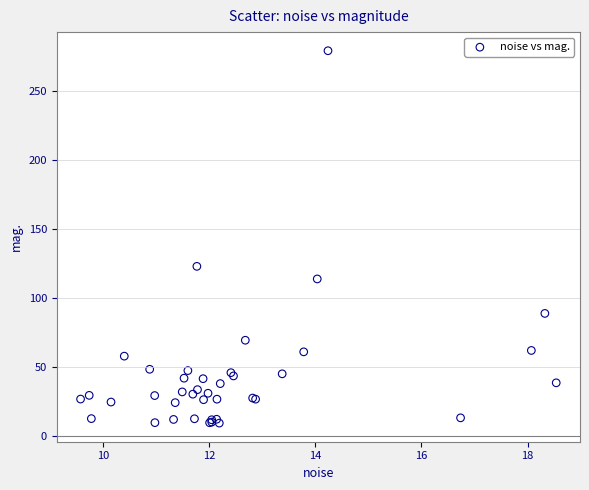

What Y value in the scatter plot is closest to 144?

122.9